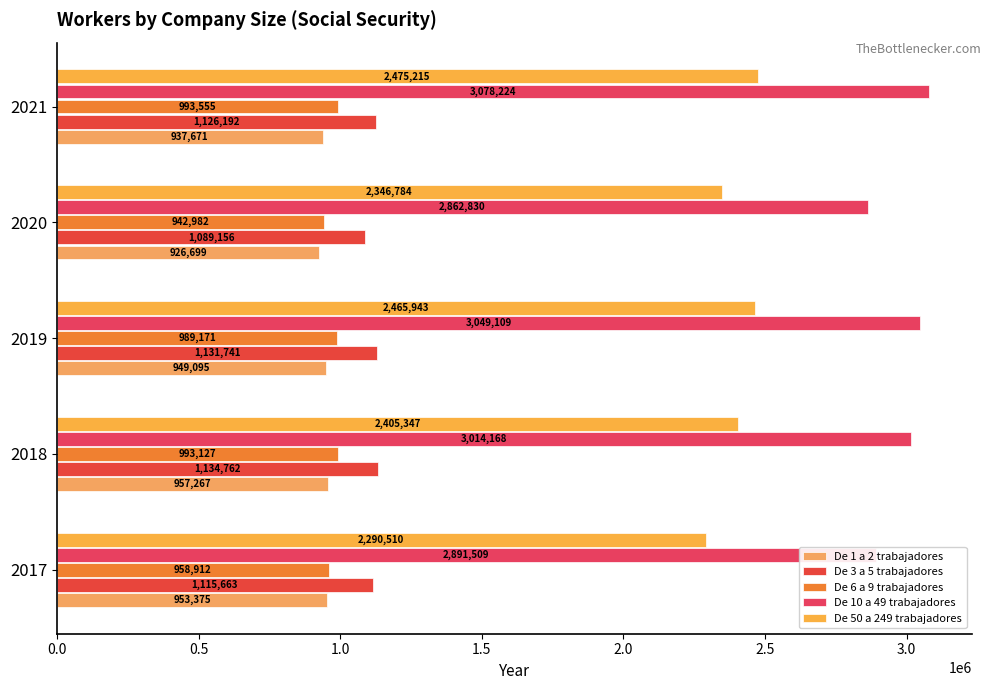

How many series are shown in this chart?

5